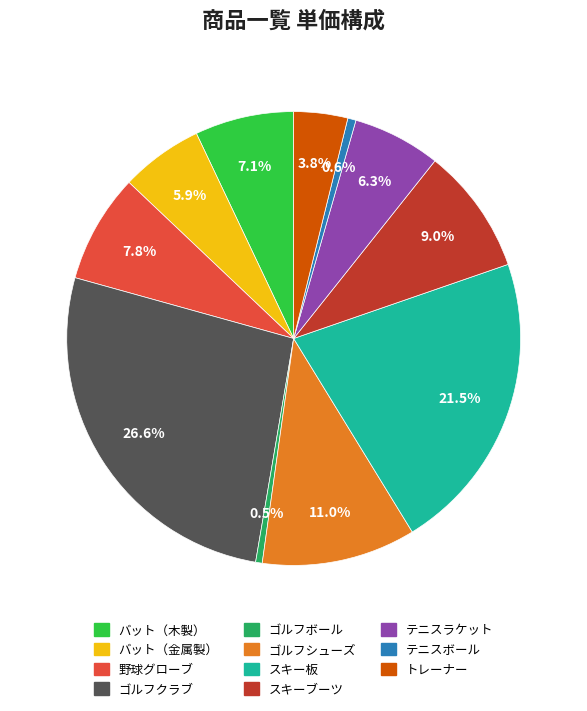

Combined, do トレーナー and ゴルフクラブ account for over 50%?

No